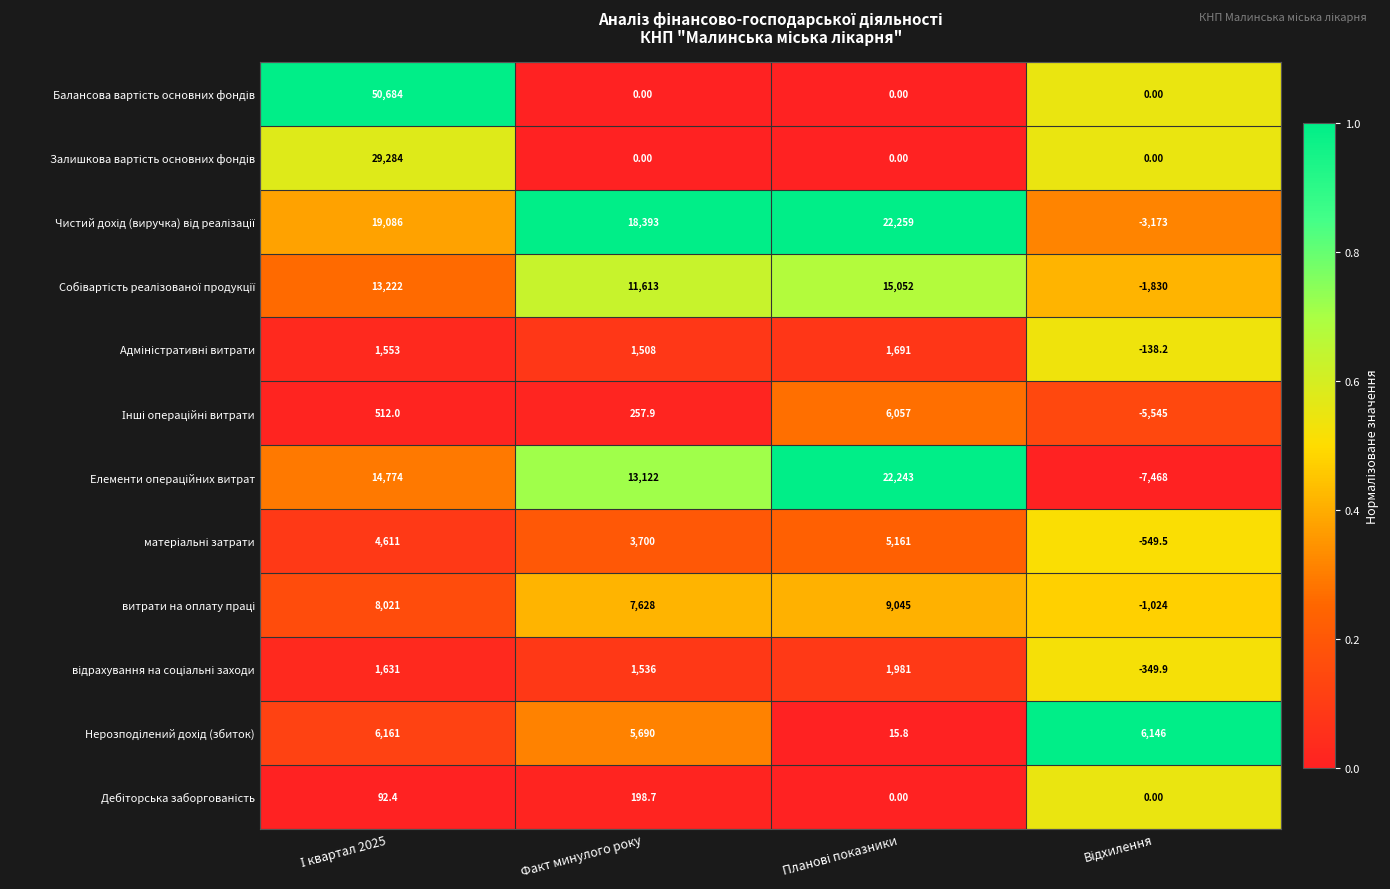

What is the spread (max minus min) of values at Факт минулого року?

18393.0